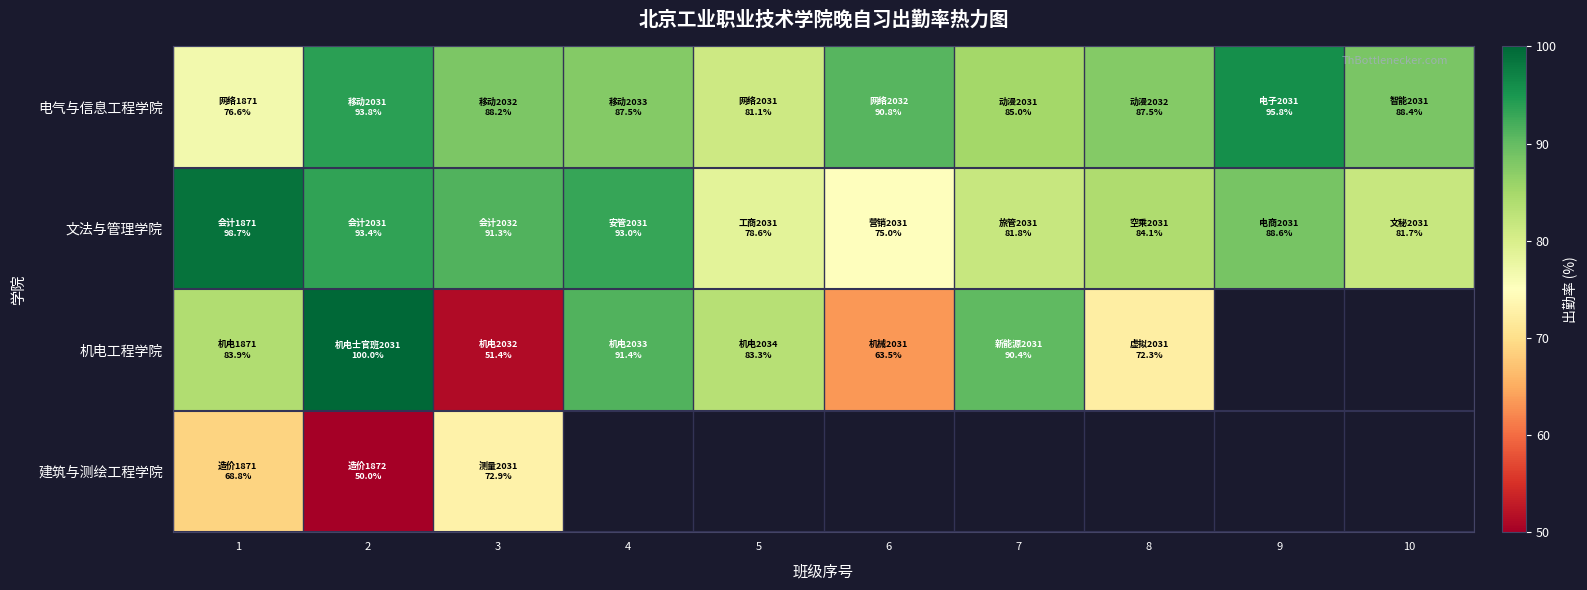

What value does the 电气与信息工程学院 series have at 2?

93.8